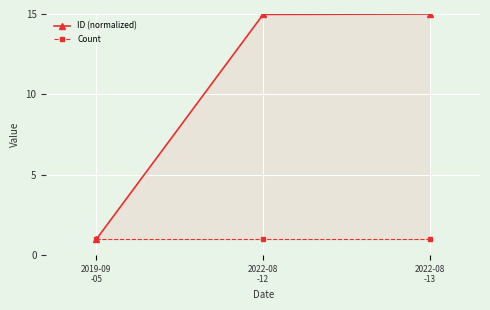

What is the value of the Count point at the 3rd from the left?

1.0